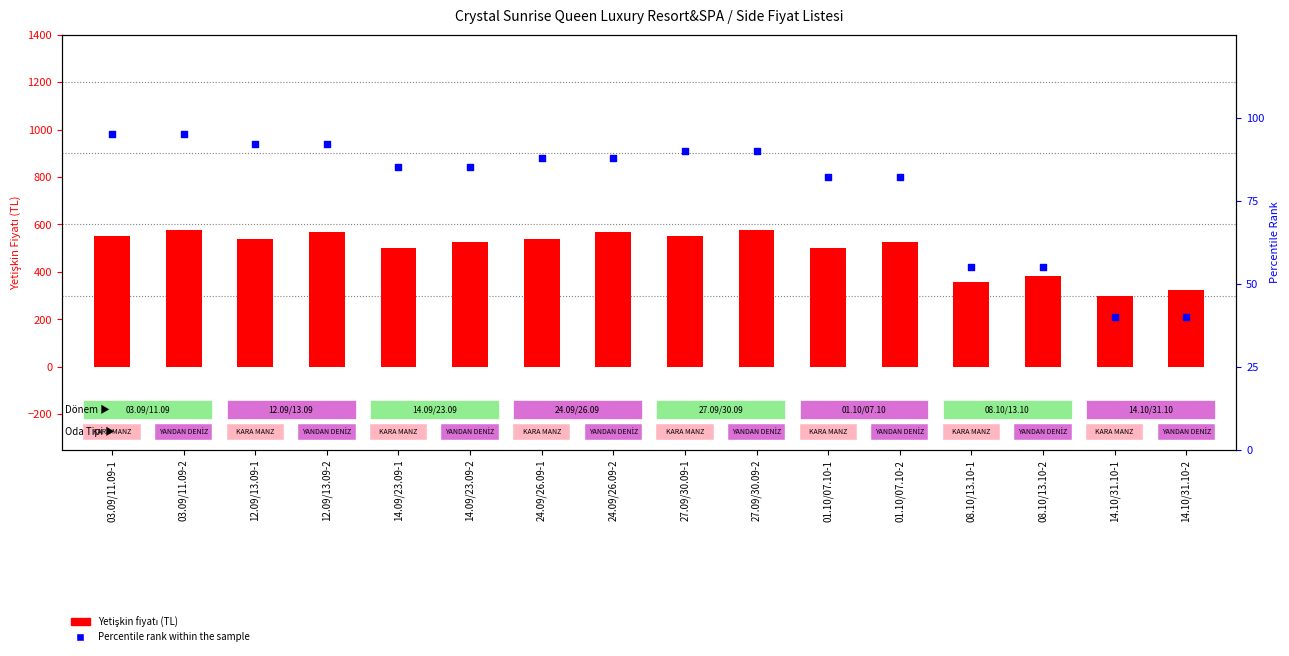

Which series has the largest total across all categories?

Yetişkin (Adult Price)